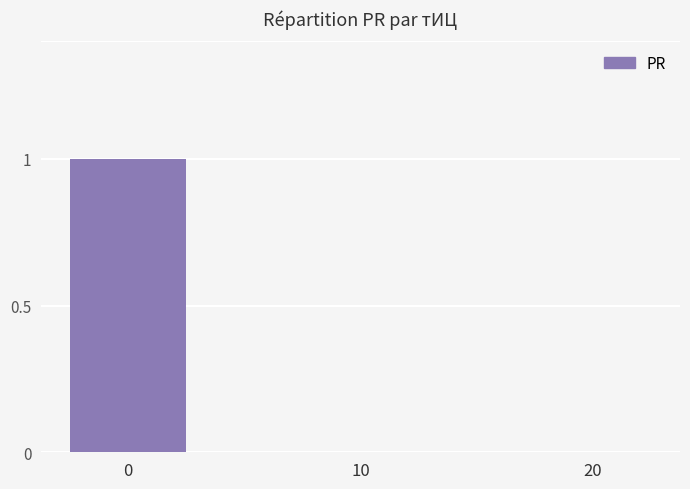

What is the greatest value displayed?

1